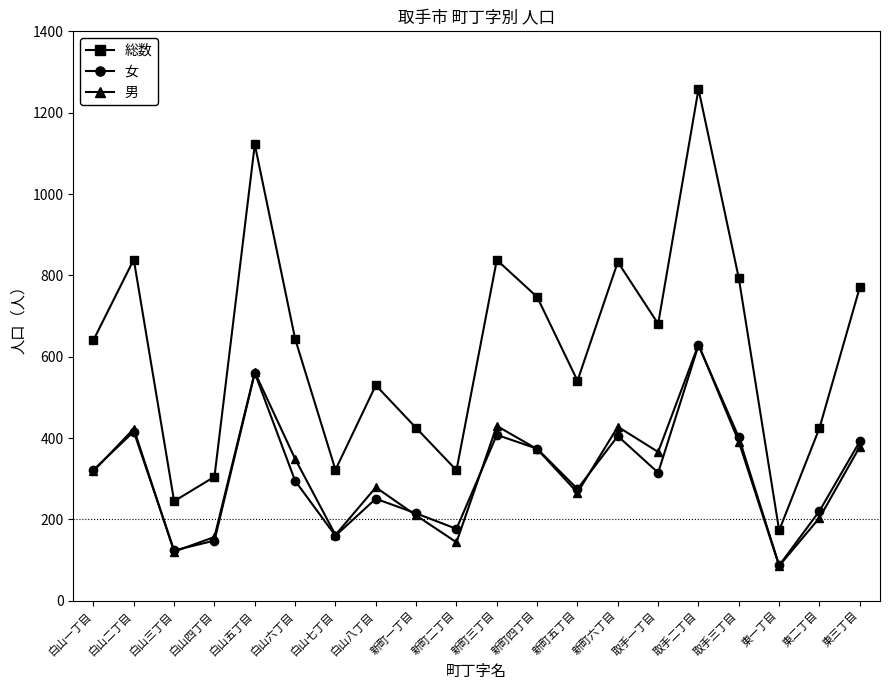

At which label does 男 reach its peak?

取手二丁目